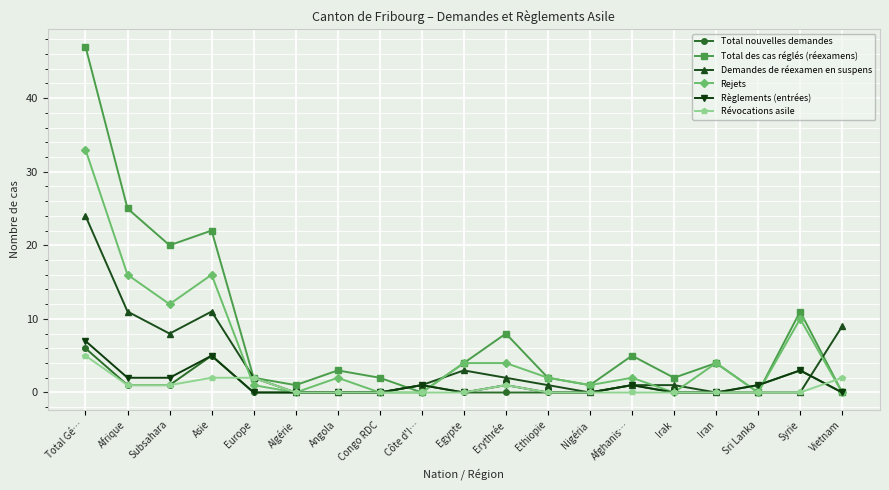

What is the label of the 9th point from the right?

Erythrée